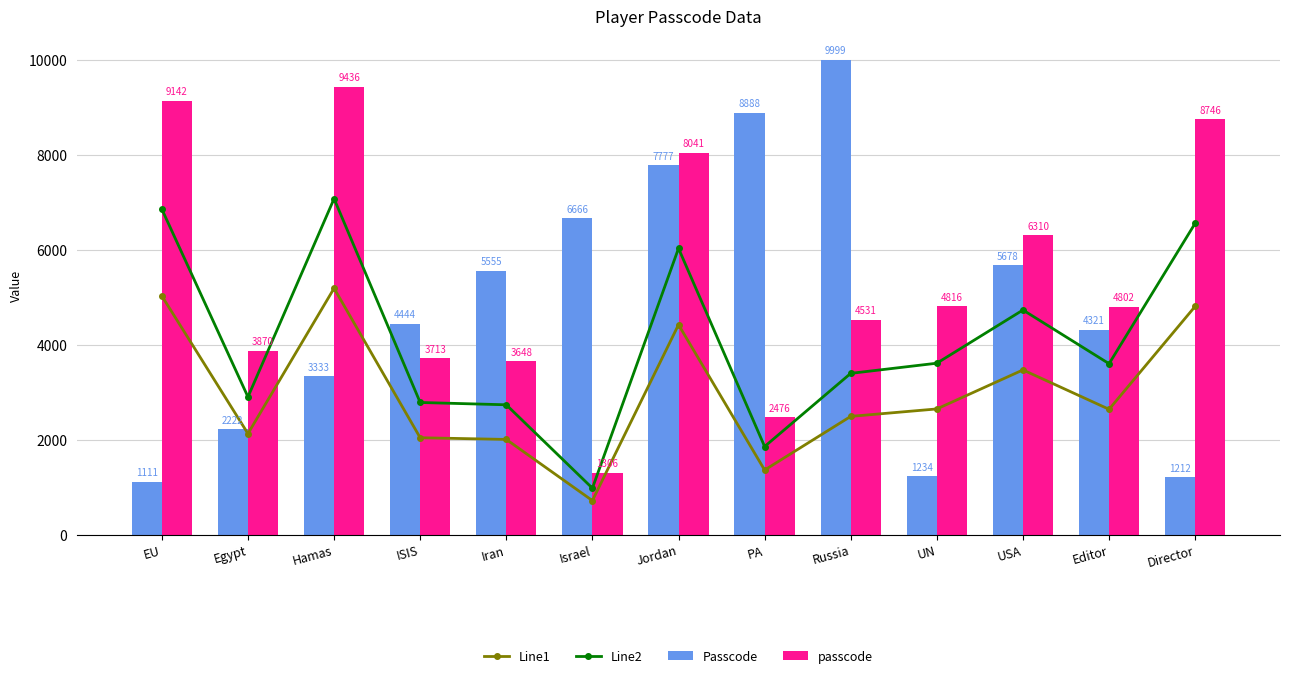

Rank the series by their average value, from lowest to highest.

Line1, Line2, Passcode, passcode